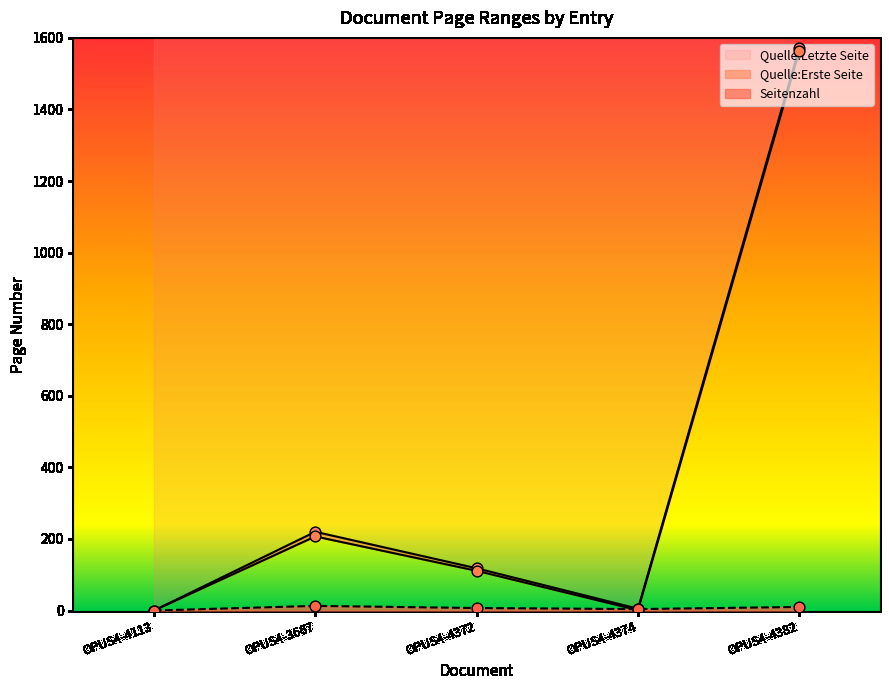

Which series contains the lowest Y value?

Quelle:Erste Seite